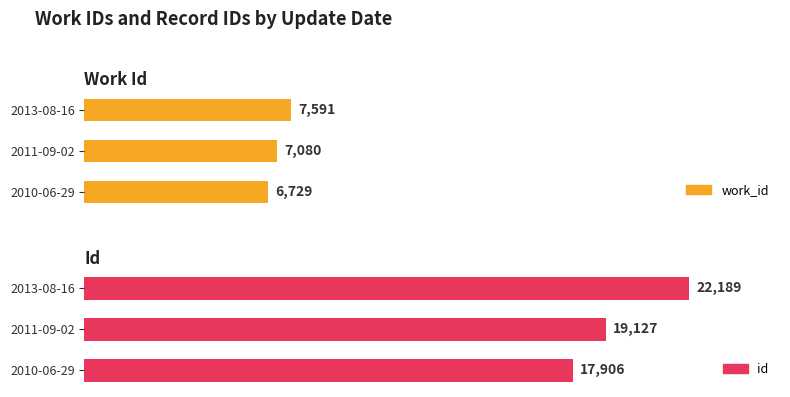

What value does the id series have at 2013-08-16, to the nearest 10?

22190